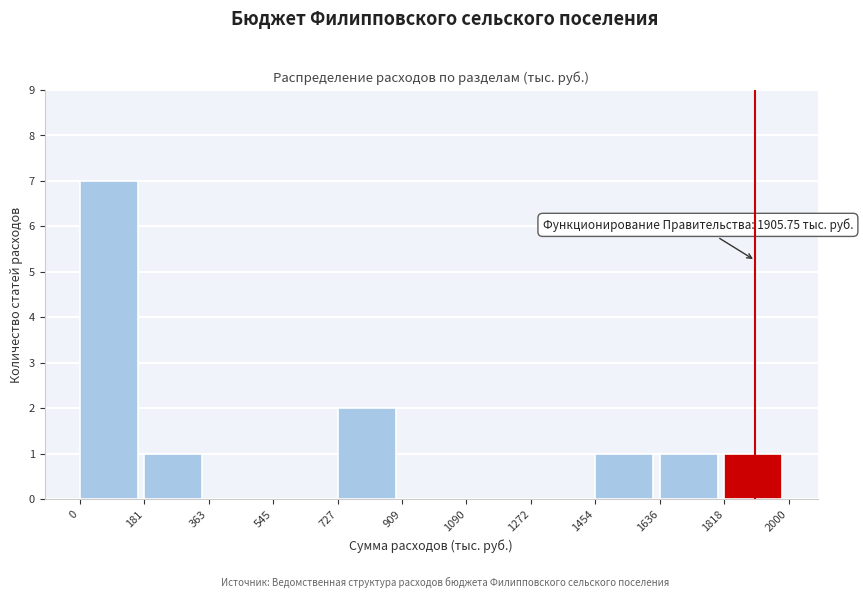

Over which range of the x-axis is the bar tallest?

0 to 181